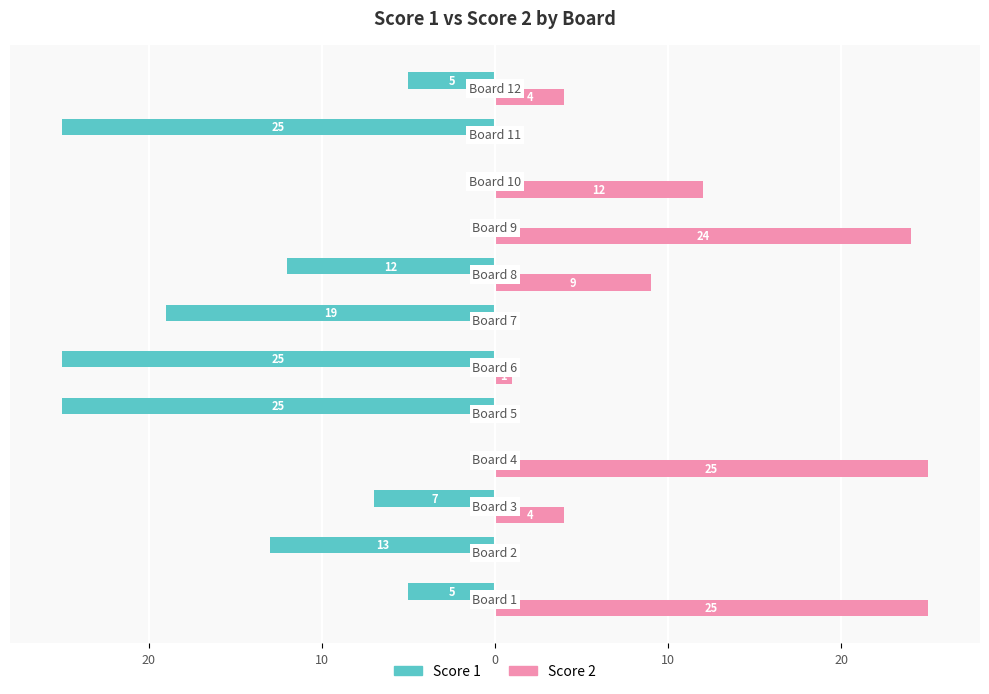

Which series has the widest spread of values?

Score 1